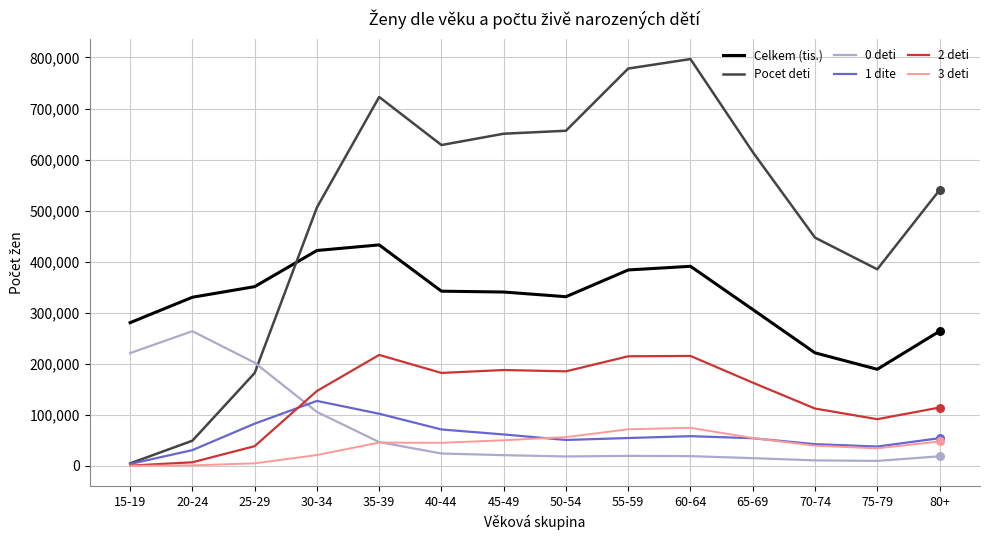

Which series has the largest range (max minus min)?

Pocet deti